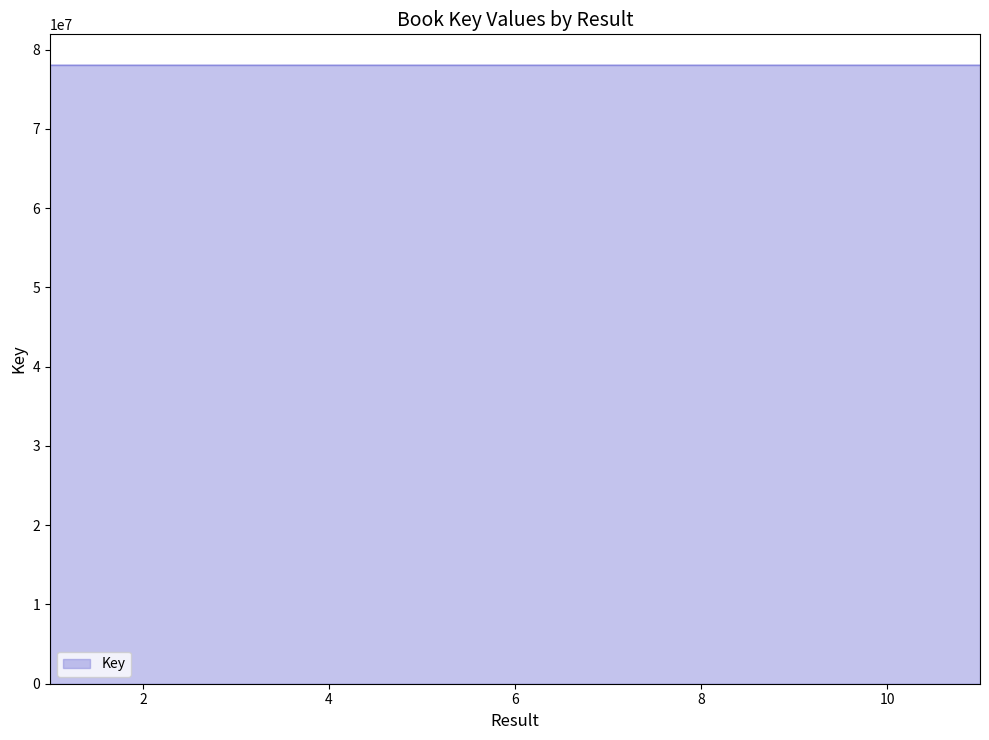

What is the minimum value shown in the chart?

78014688